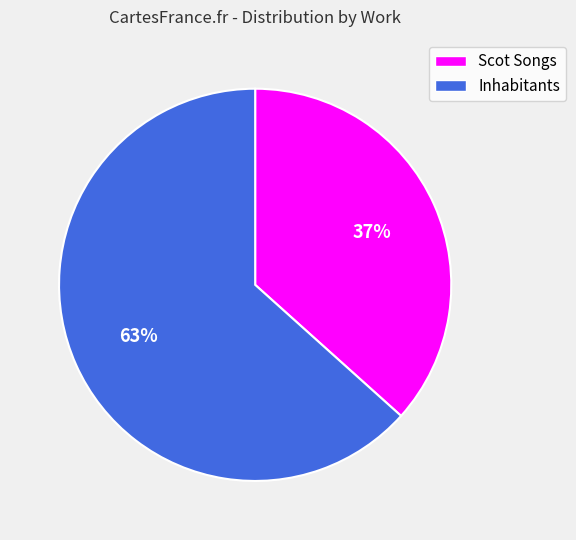

True or false: Scot Songs accounts for 45% of the total.

False